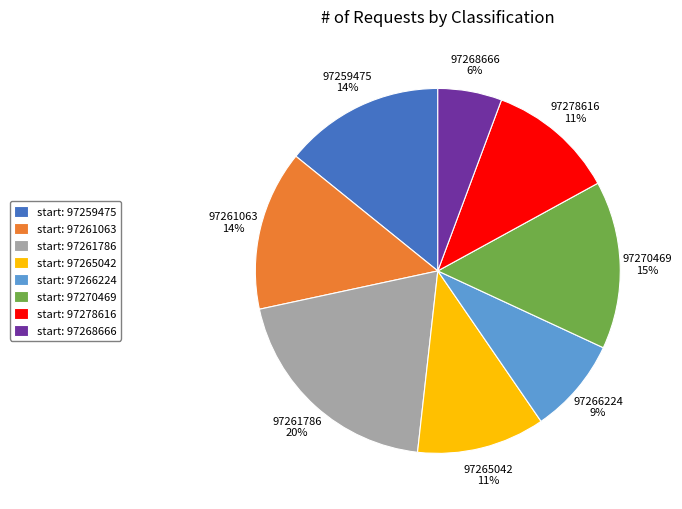

Combined, do 97259475 and 97278616 account for over 50%?

No